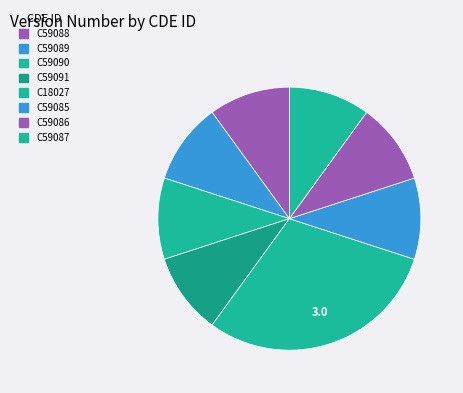

How many segments does this pie chart have?

8